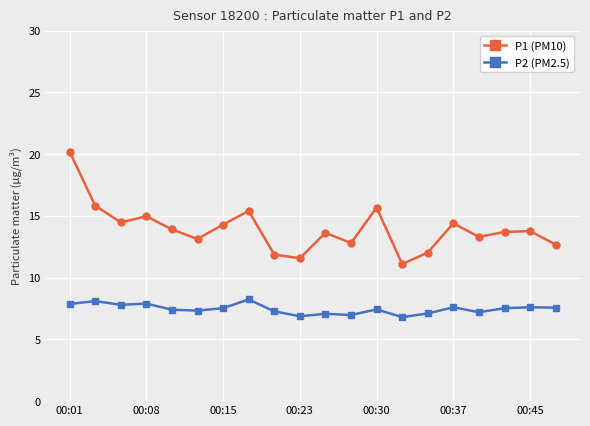

What is the value of the P2 (PM2.5) point at the 20th from the left?

7.6